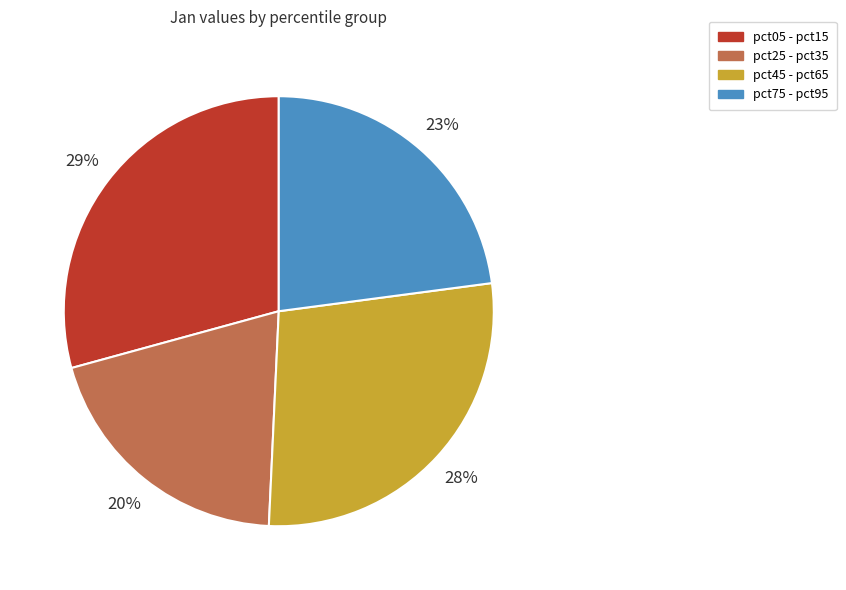

Between pct25 - pct35 and pct05 - pct15, which is larger?

pct05 - pct15